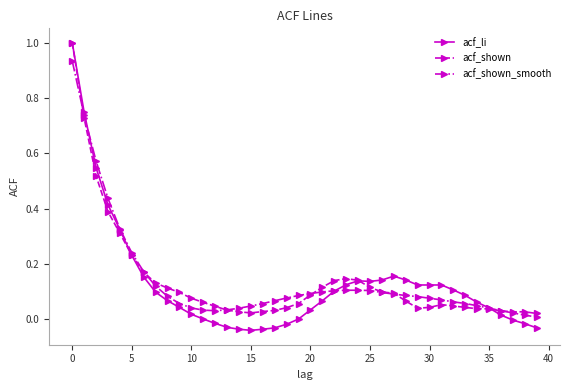

What is the maximum value shown in the chart?

1.0